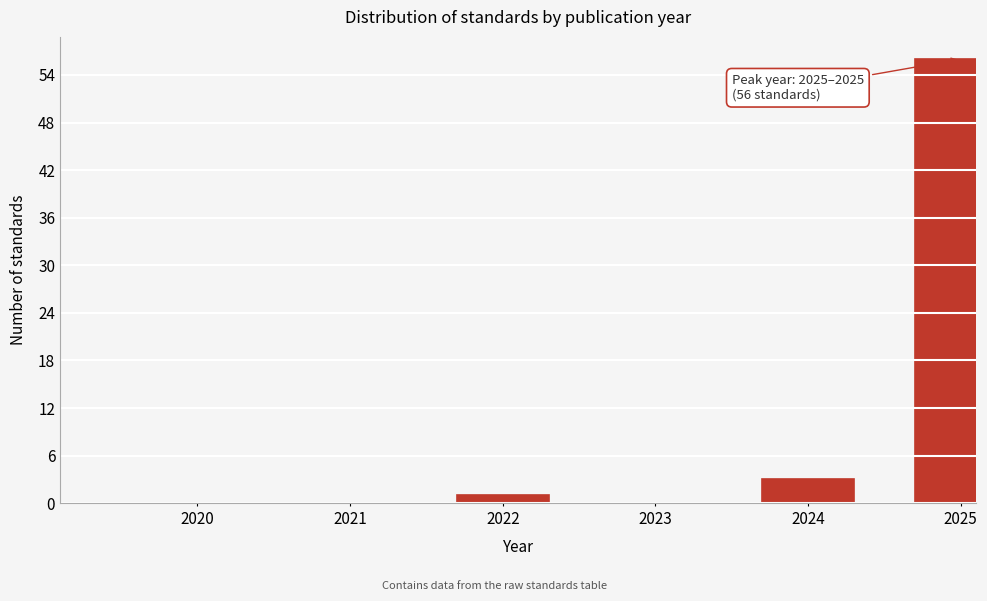

Reading left to right, transcribe all the data shown in this chart.

2020=0	2021=0	2022=1	2023=0	2024=3	2025=56